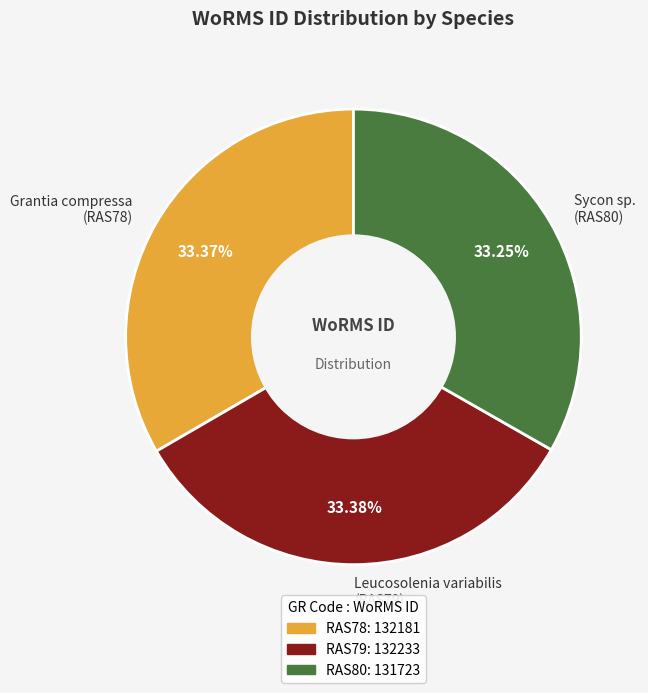

Count the number of slices in the pie.

3